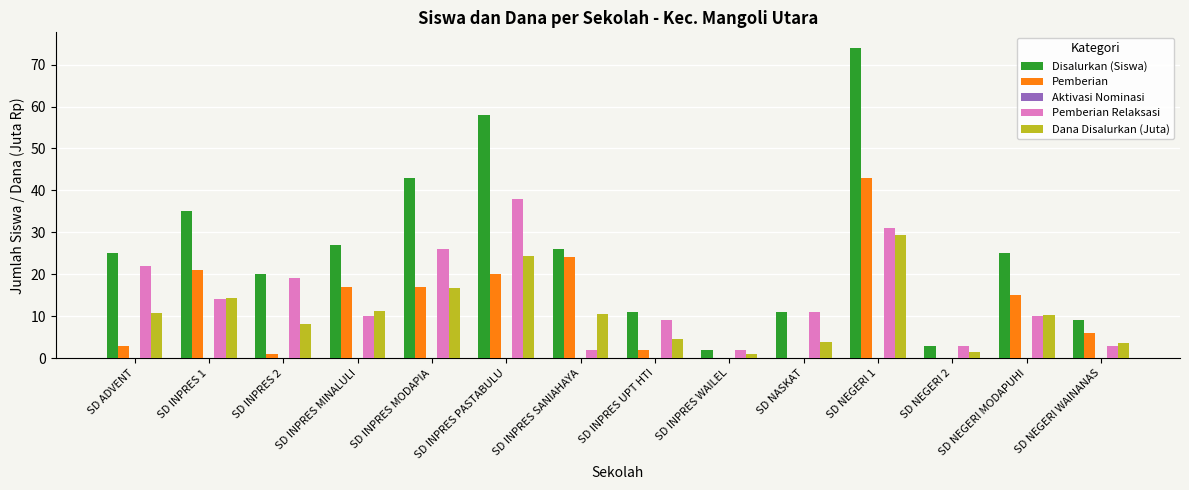

What is the sum of all Pemberian Relaksasi values?

200.0